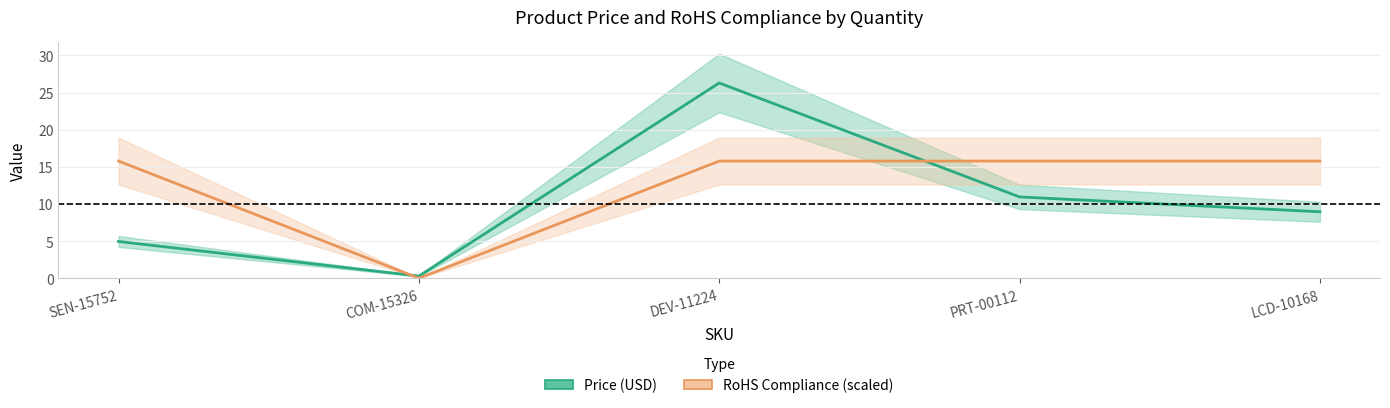

Read the Price (USD) value at PRT-00112.

10.9